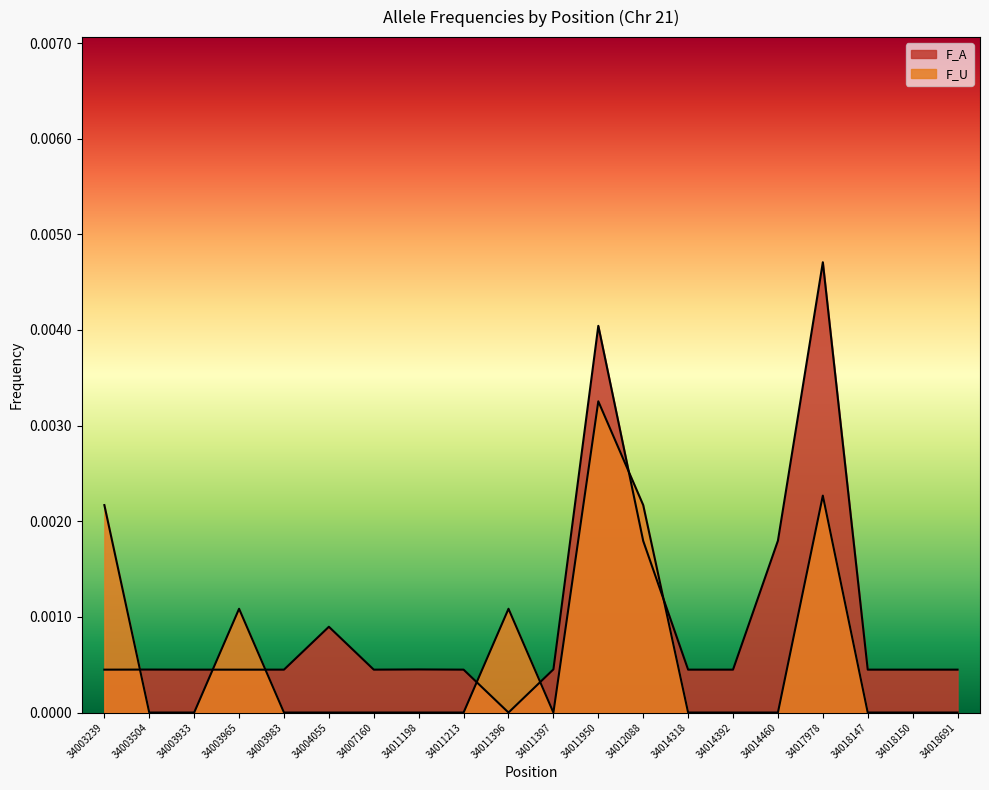

How many interior local valleys does the F_U series have?

1